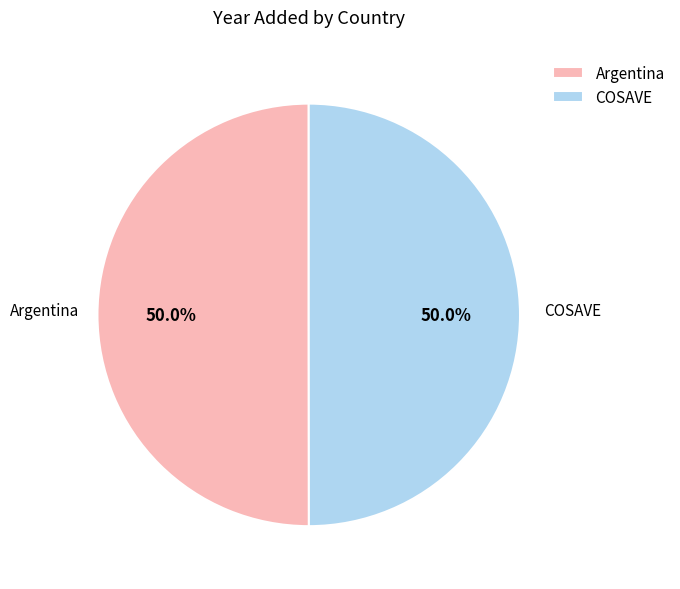

True or false: Argentina accounts for 41% of the total.

False